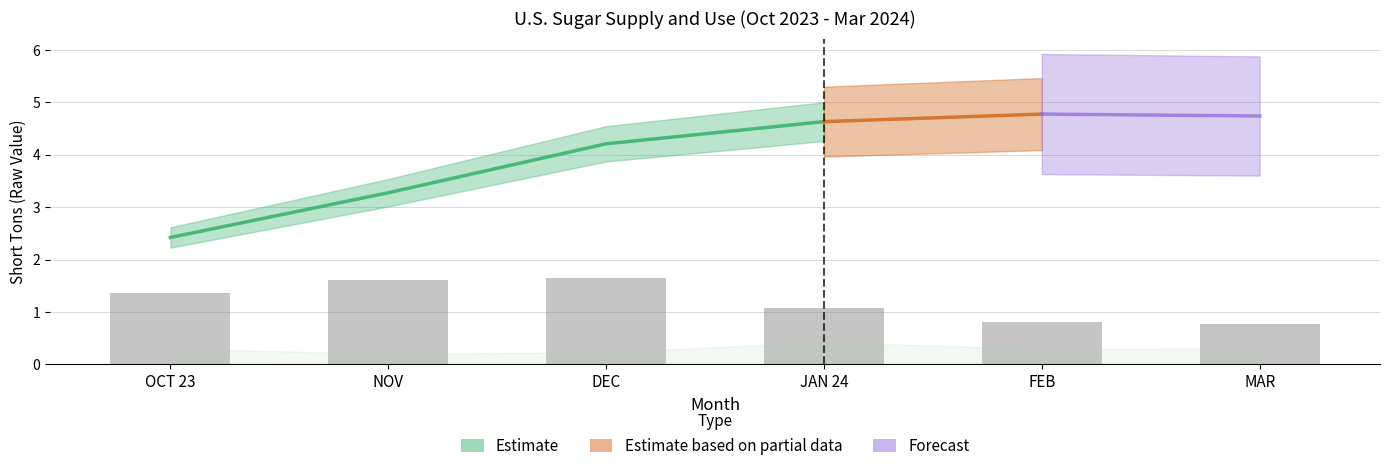

True or false: the data shows 1.7 at DEC.

True